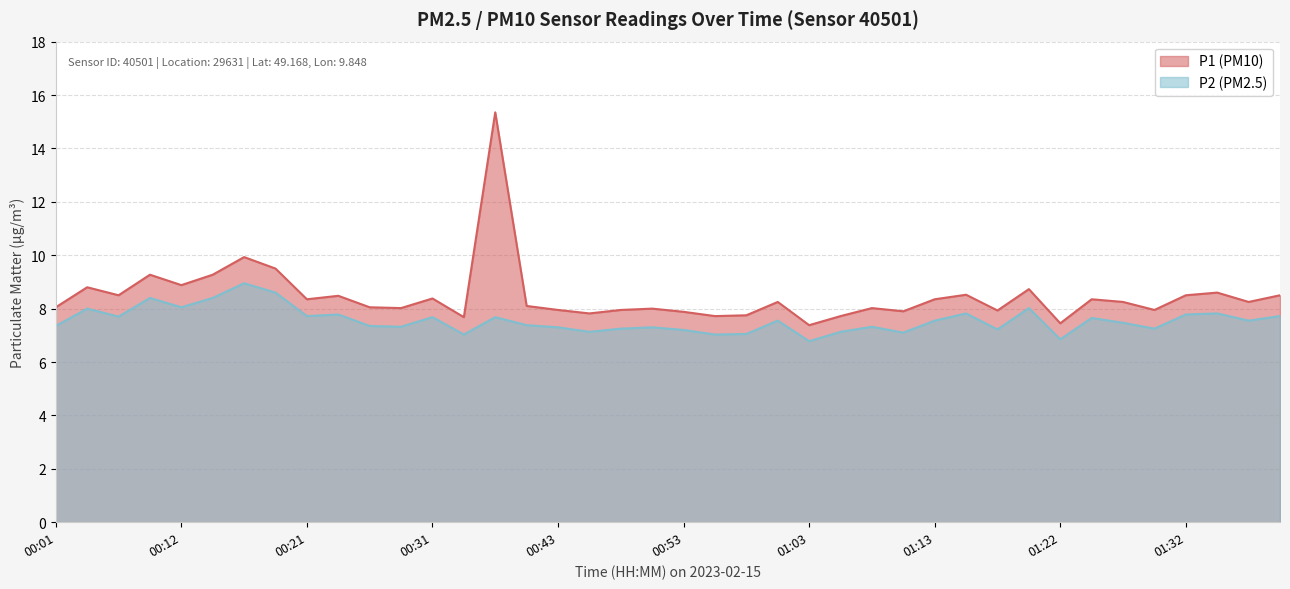

Where is the first local minimum for P2?

00:07